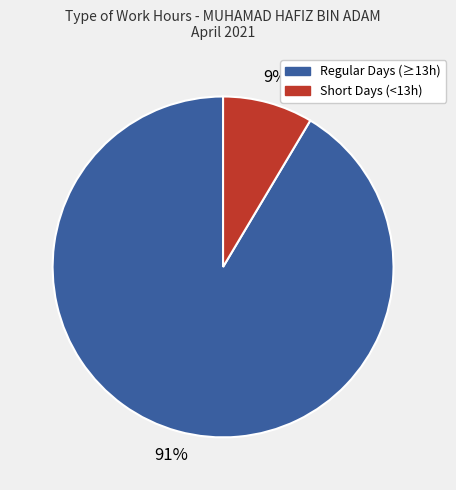

Does any single category account for the majority?

Yes